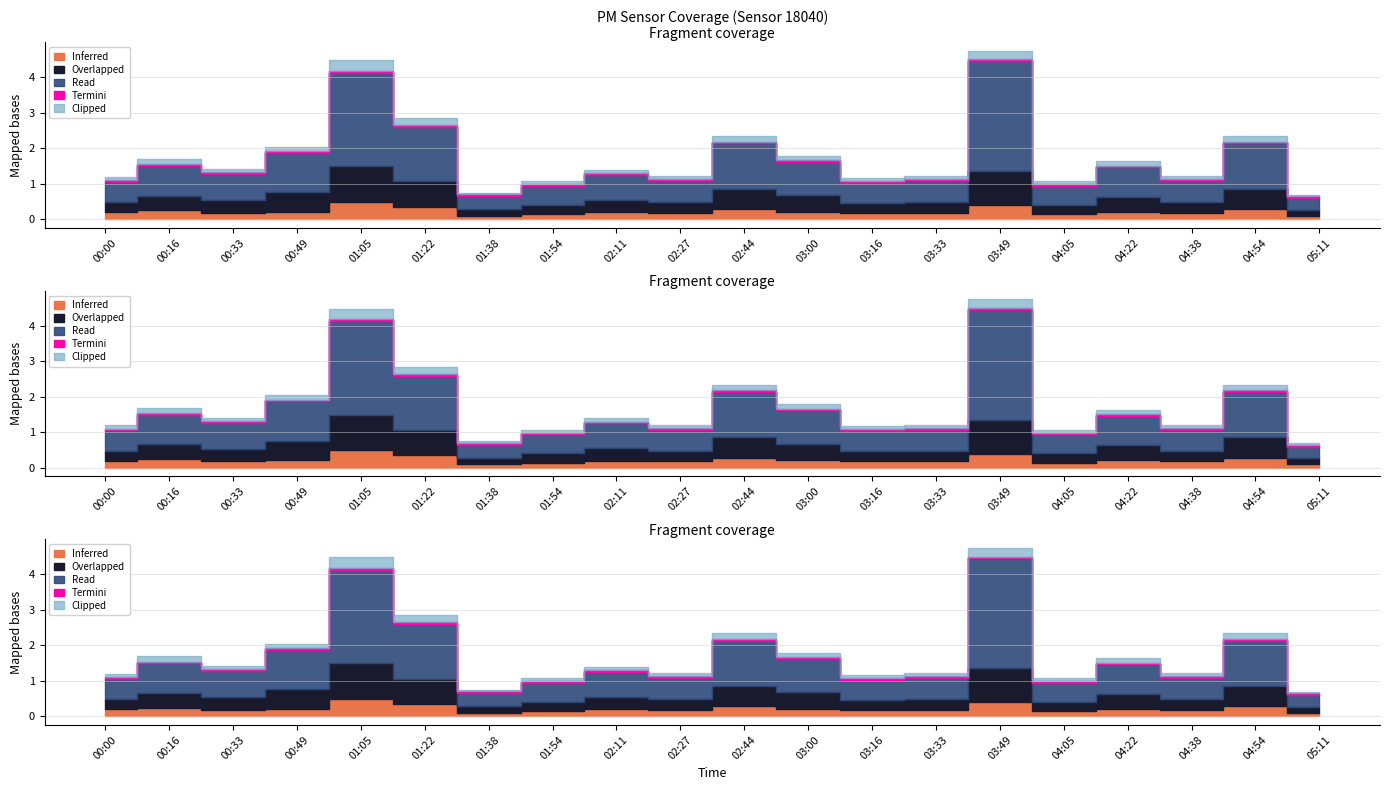

True or false: P1 and Clipped cross at least once.

False